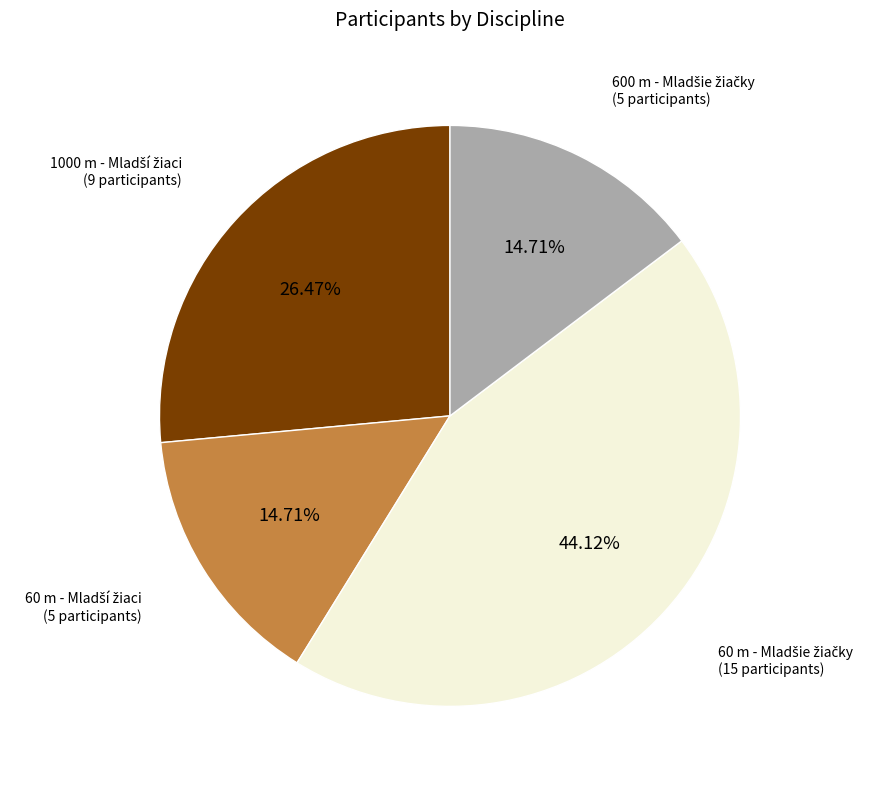

Is there a majority slice in this chart?

No